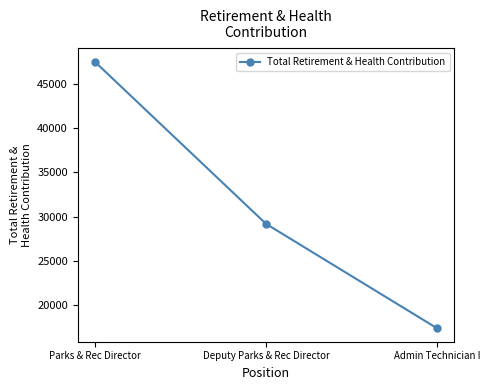

What is the value of the 2nd point from the left?

29181